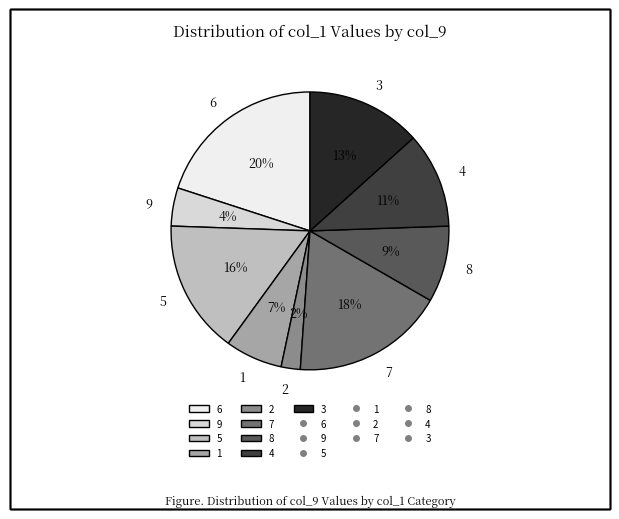

Which has a higher value, 6 or 4?

6